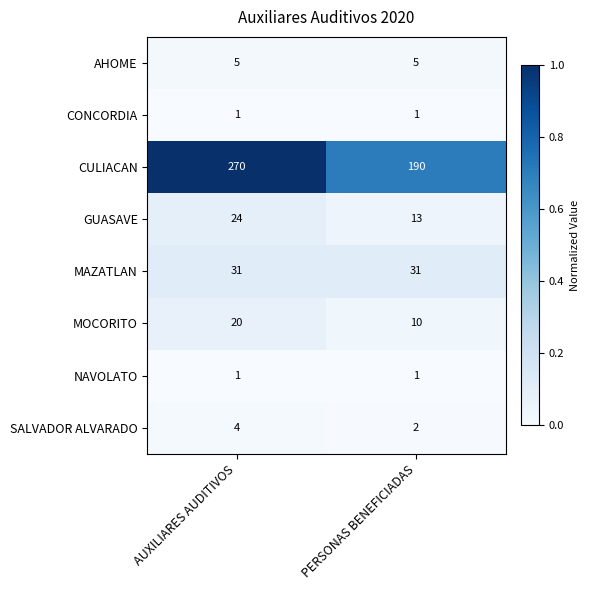

At which label is GUASAVE closest to 18?

PERSONAS BENEFICIADAS